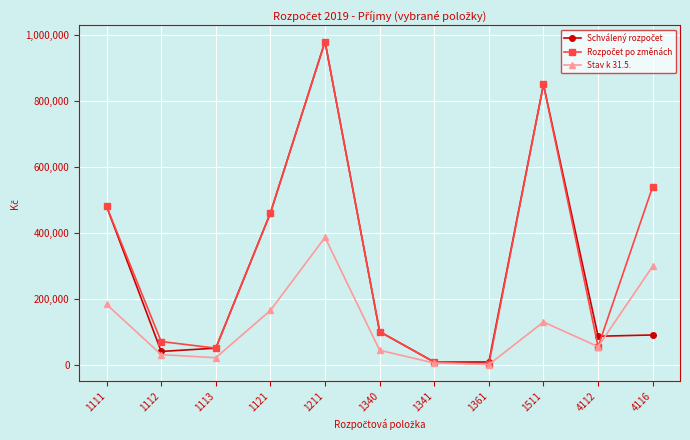

What is the value of the Stav k 31.5. point at the 6th from the left?

43667.0